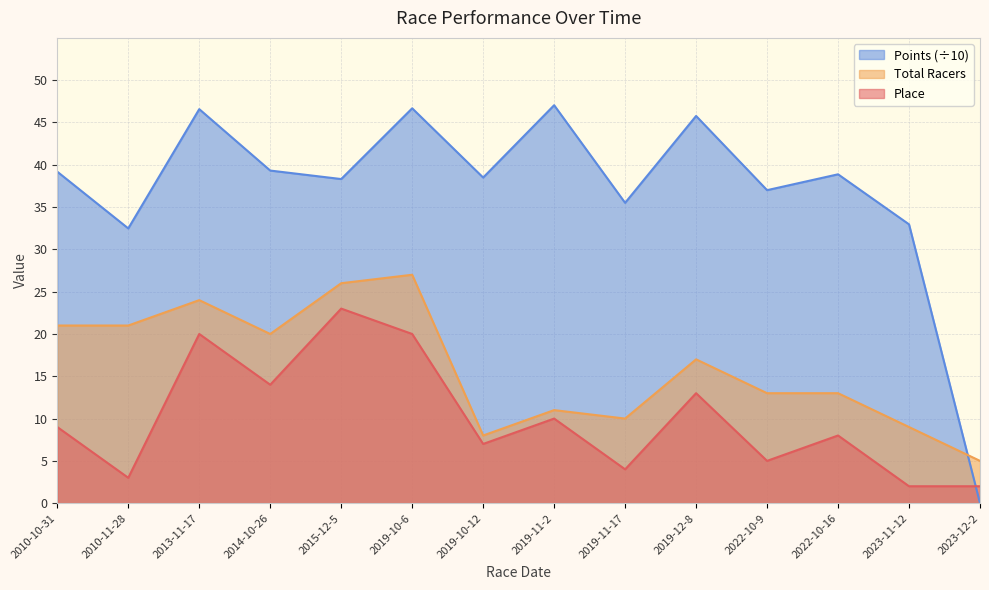

Between 2014-10-26 and 2022-10-16, which series saw the biggest shift?

Total Racers